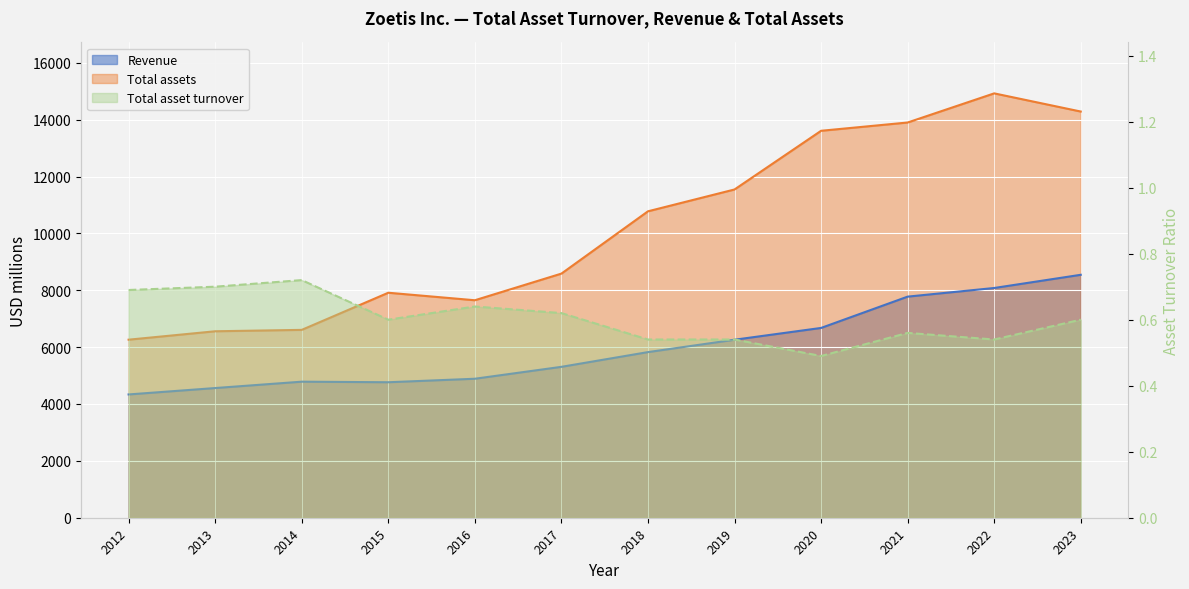

How many lines are shown in the chart?

3